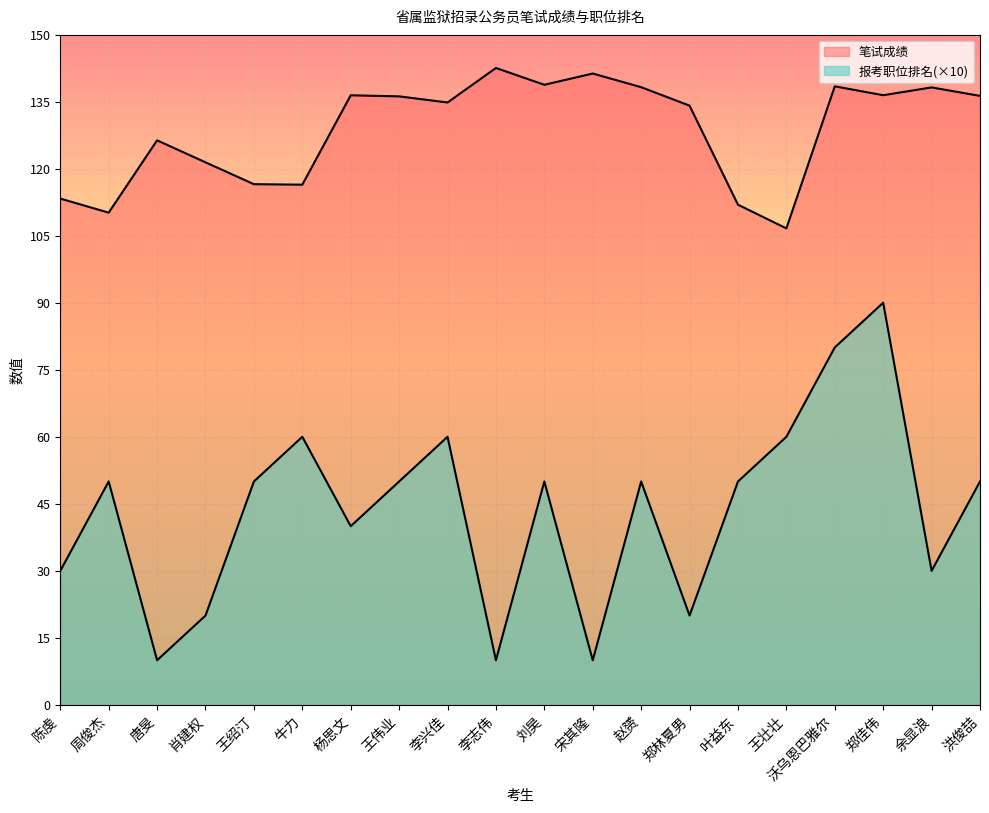

How many interior local valleys does the 笔试成绩 series have?

6